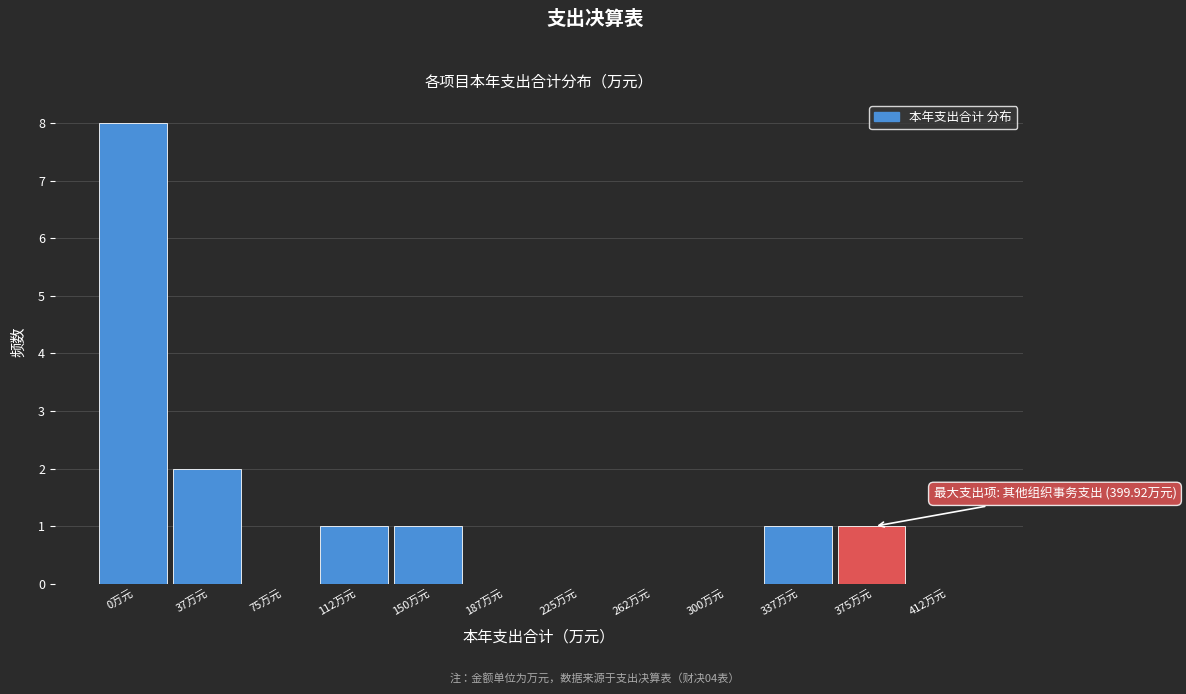

Reading right to left, list all the values displayed in this chart.

412万元=0	375万元=1	337万元=1	300万元=0	262万元=0	225万元=0	187万元=0	150万元=1	112万元=1	75万元=0	37万元=2	0万元=8